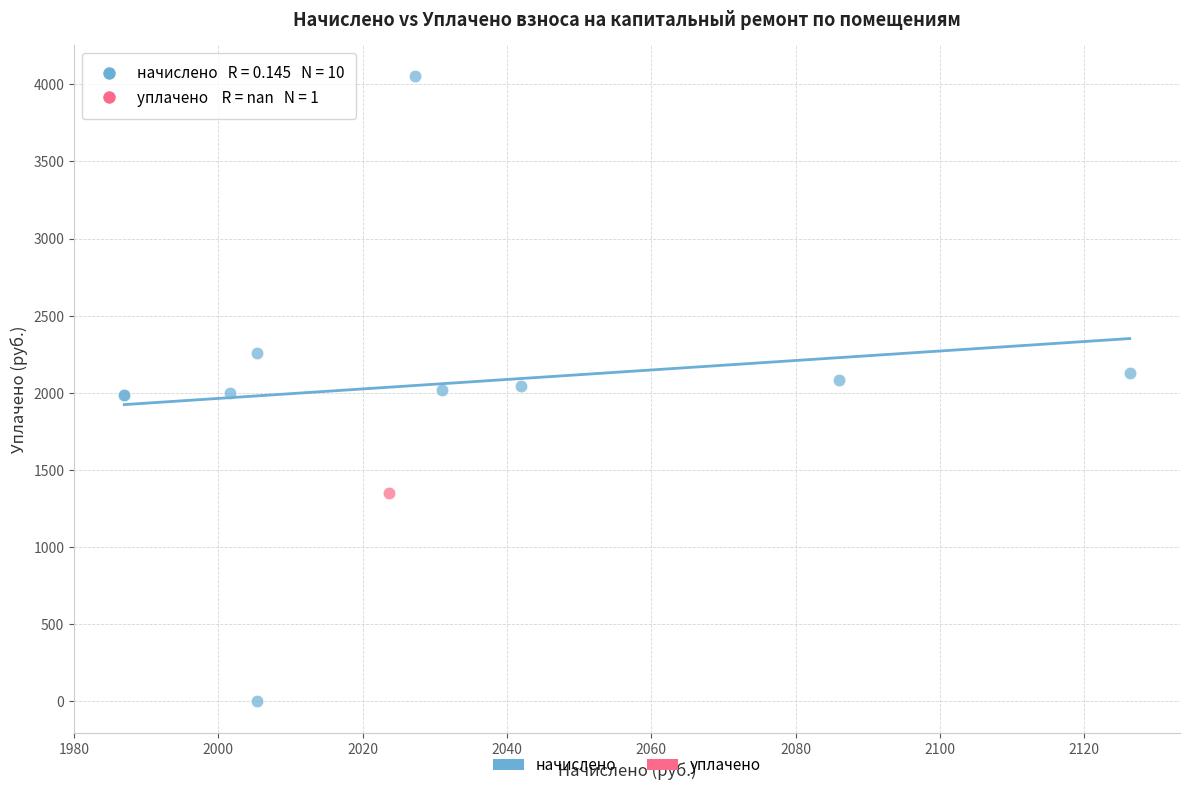

What are all the series names shown in the legend?

начислено, уплачено